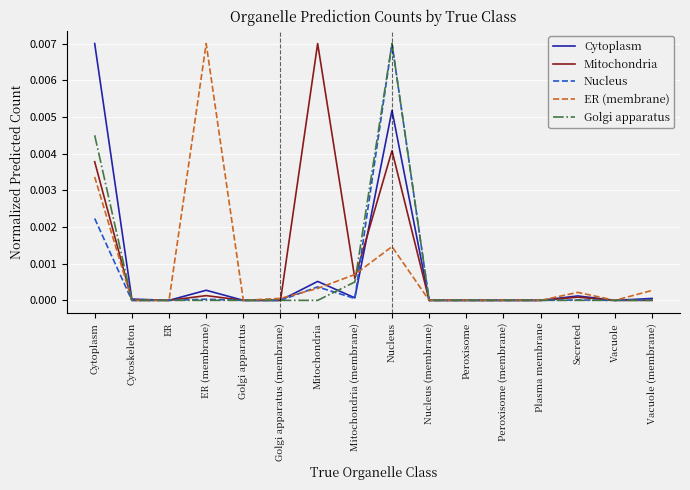

What position from the right is Secreted?

3